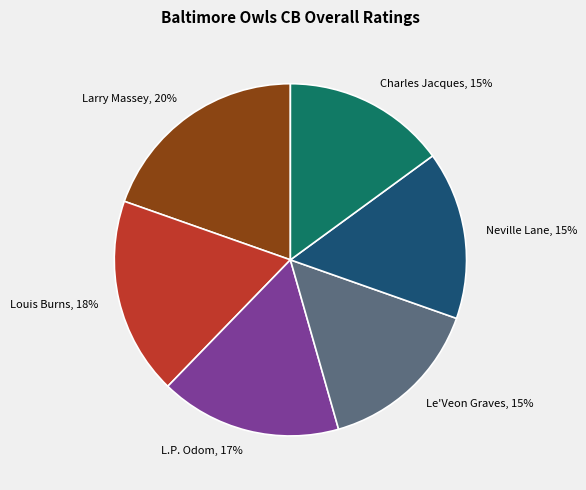

Between Le'Veon Graves and L.P. Odom, which is larger?

L.P. Odom